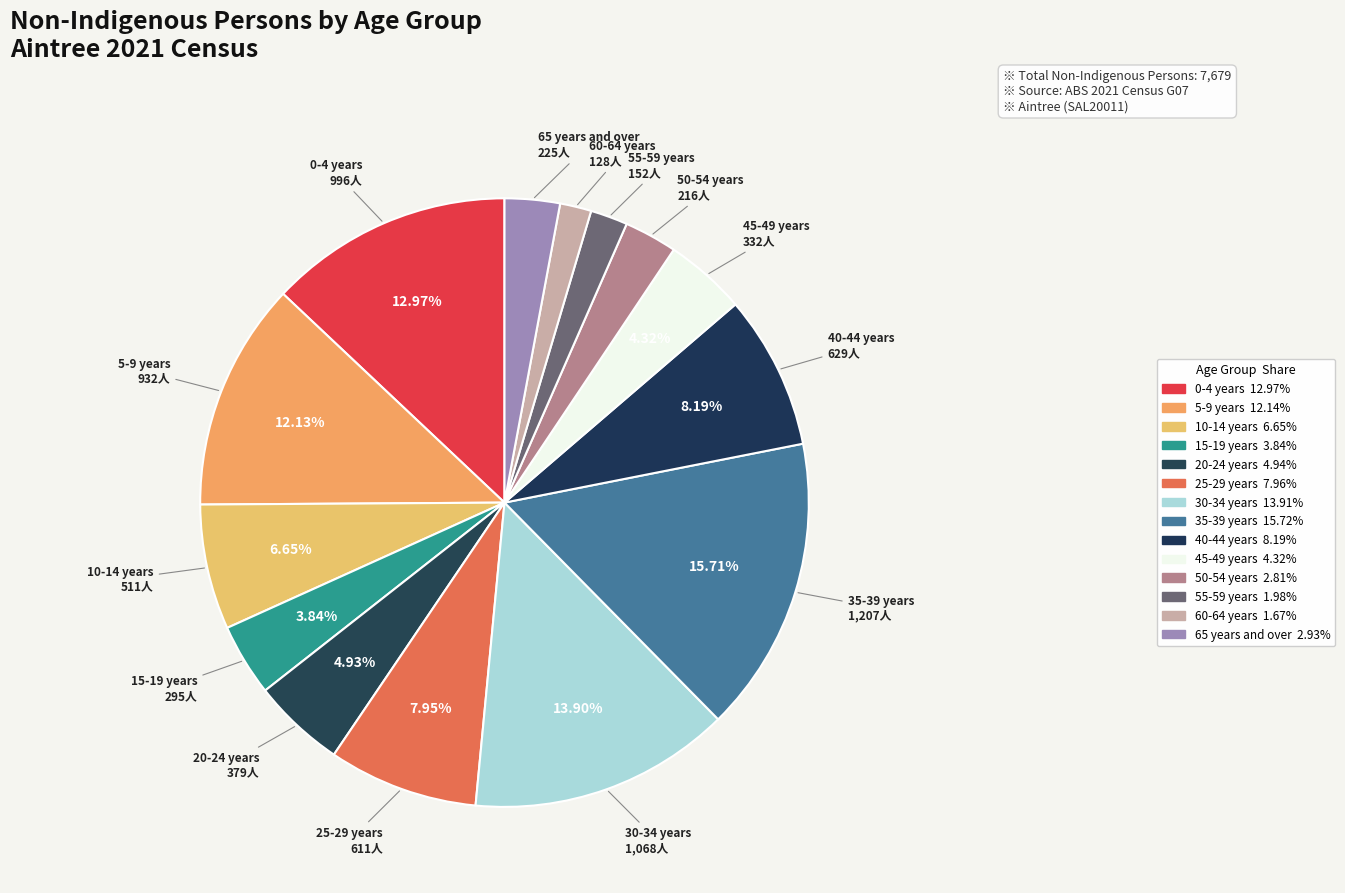

To the nearest percent, what portion does 30-34 years represent?

14%